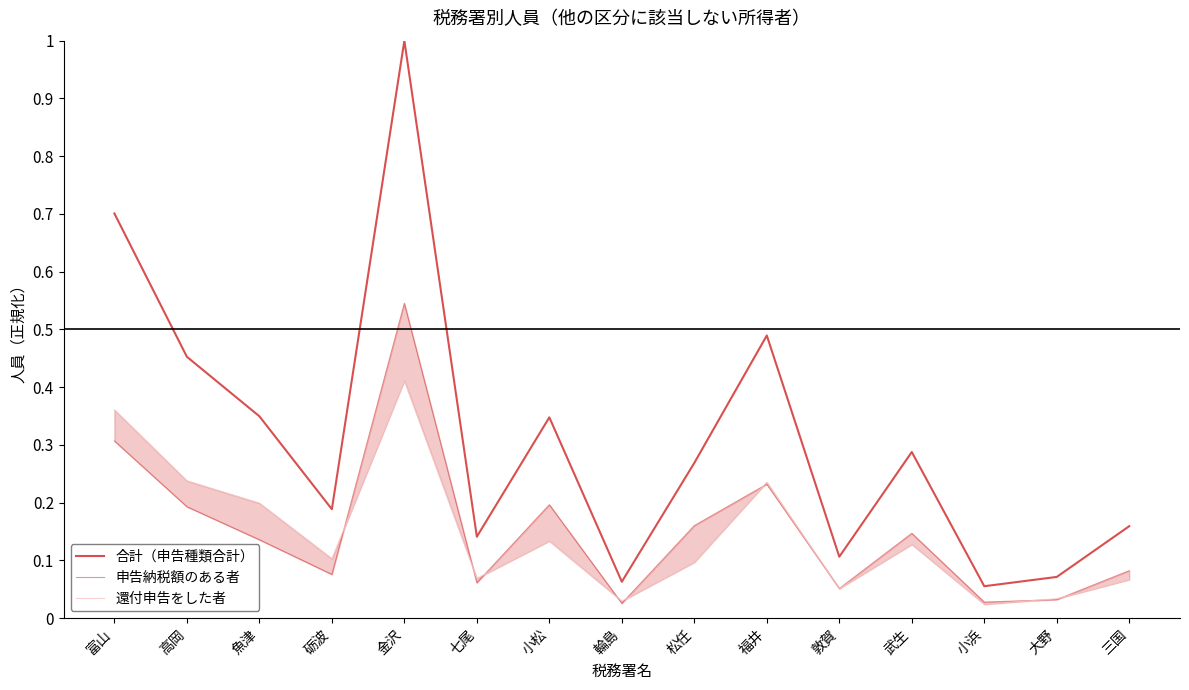

Where is the first local maximum for 申告納税額のある者?

金沢